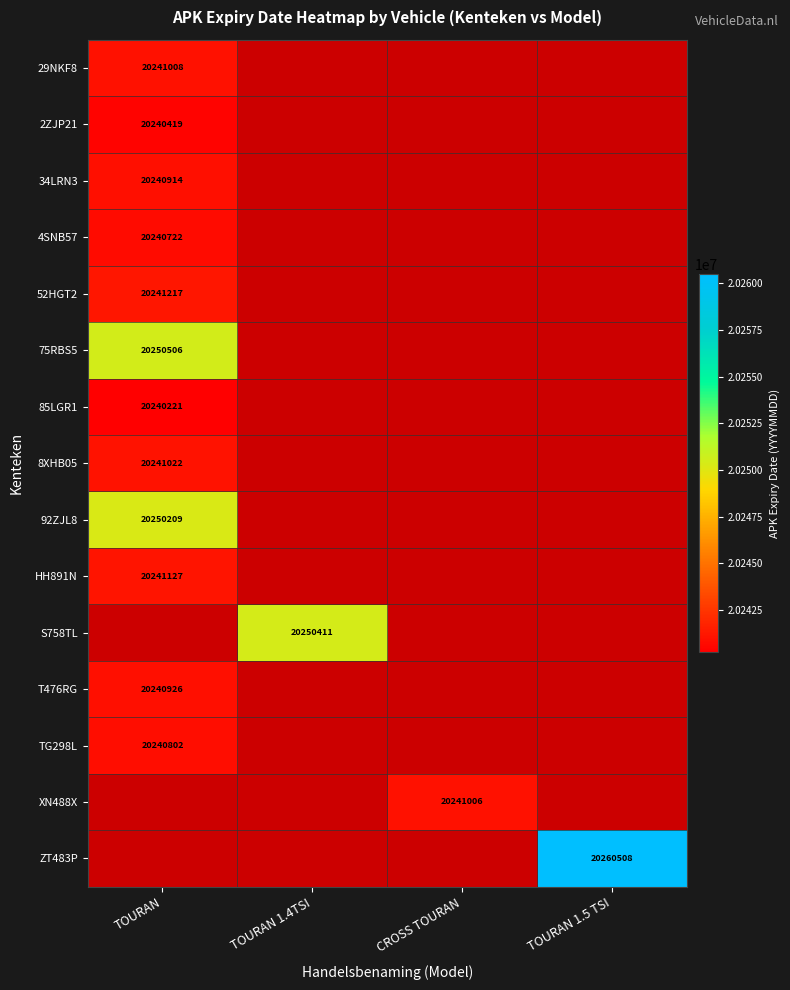

True or false: ZT483P has a value of 20260508 at TOURAN 1.5 TSI.

True